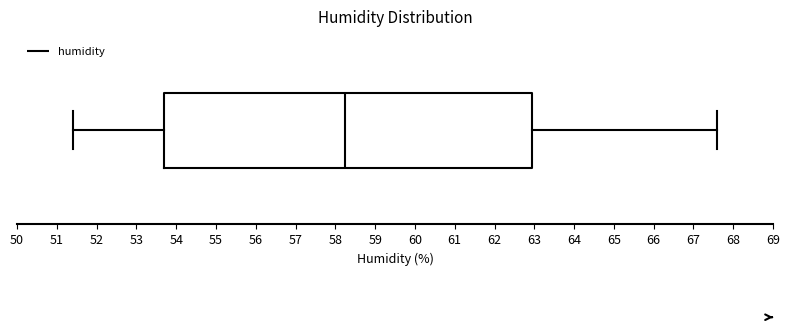

Transcribe this box plot: give where the median line is, the range the box spans, and where the two whiskers end, as read against the x-axis. The values are not printed on the chart, so give them approximately, as read against the axis.

median 58.3, box 53.7 to 63.0, whiskers 51.4 to 67.6